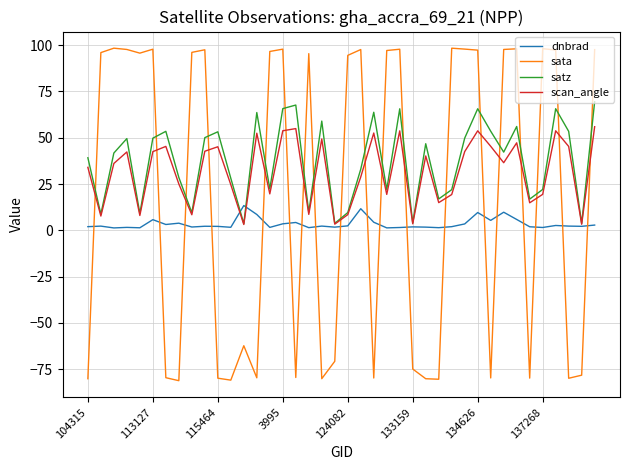

List the series in order of their peak value, lowest first.

dnbrad, scan_angle, satz, sata